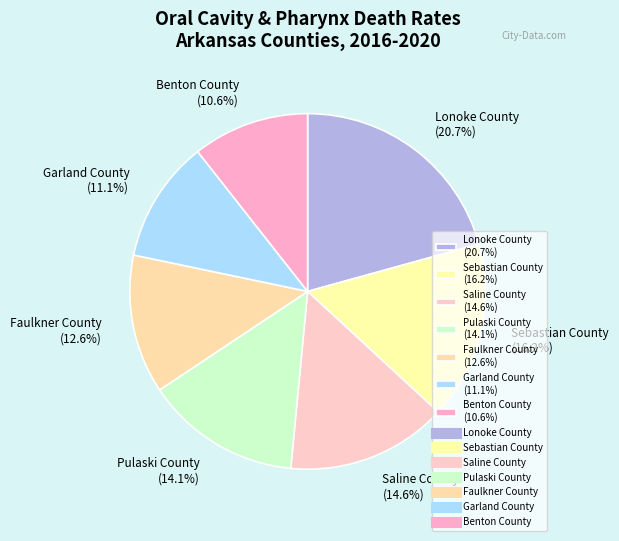

What is the smallest slice in the pie chart?

Benton County